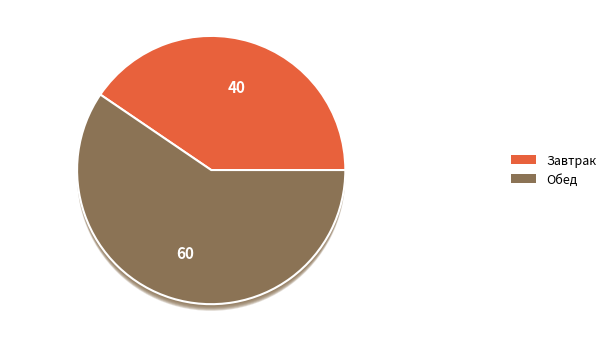

Combined, what portion of the pie is Завтрак and Обед?

100.0%